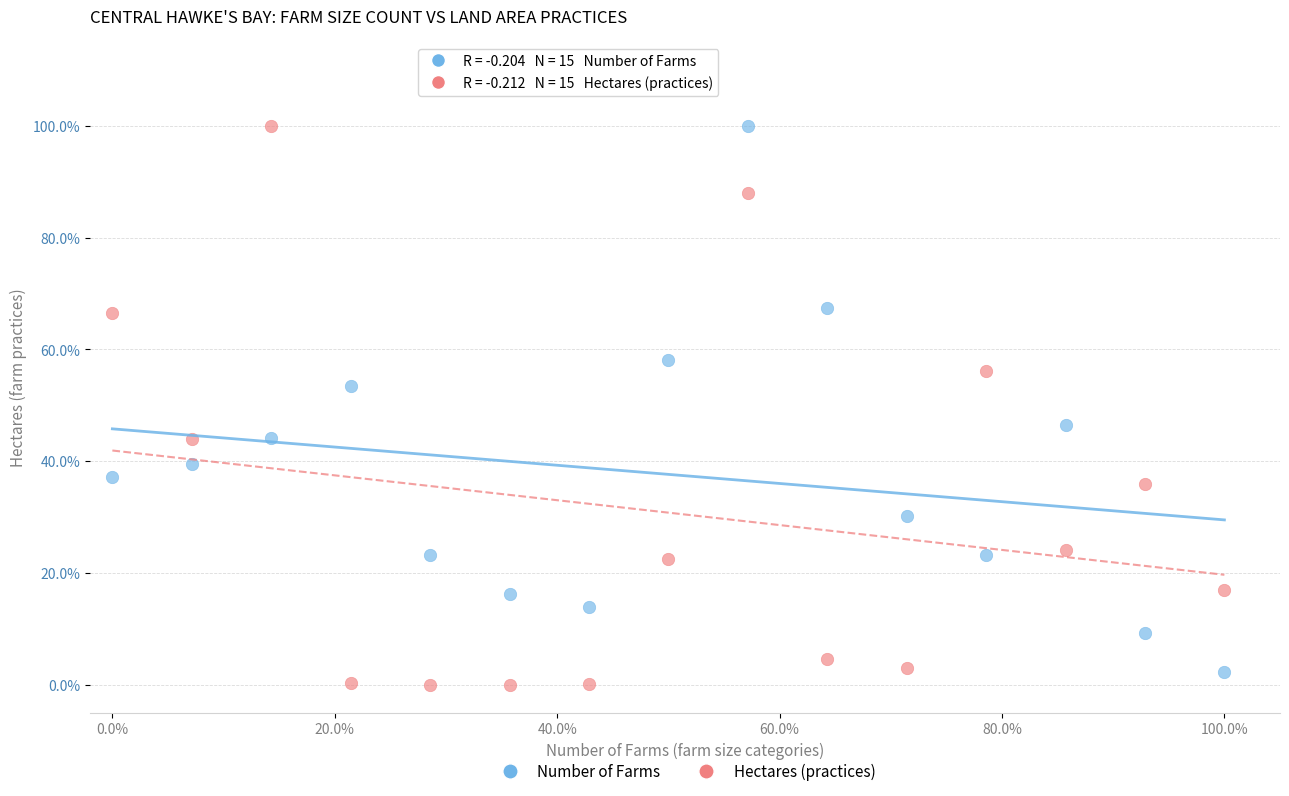

What are all the series names shown in the legend?

Number of Farms, Hectares (practices)